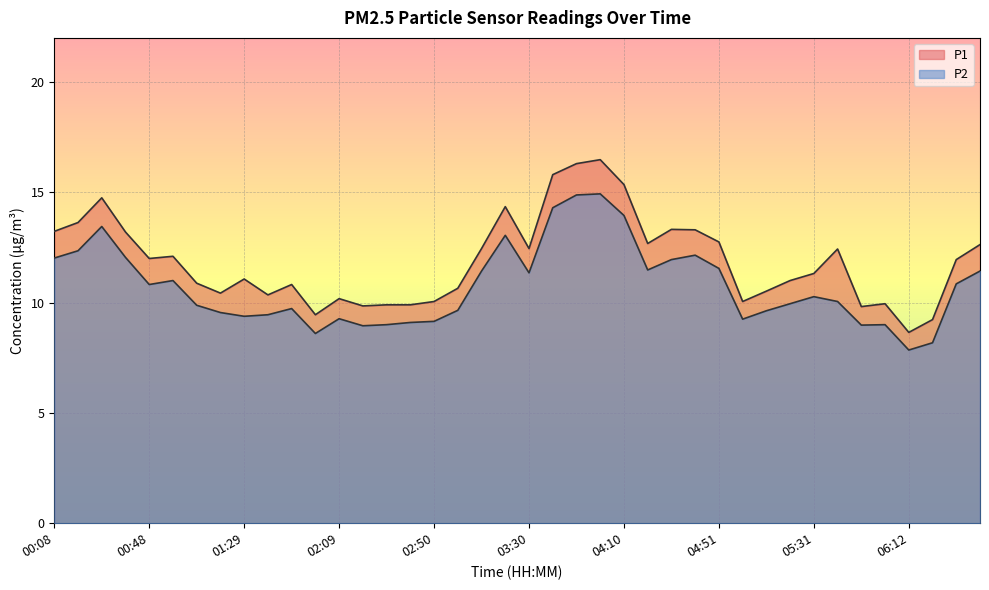

Where is P2 nearest to the value 11?

00:59